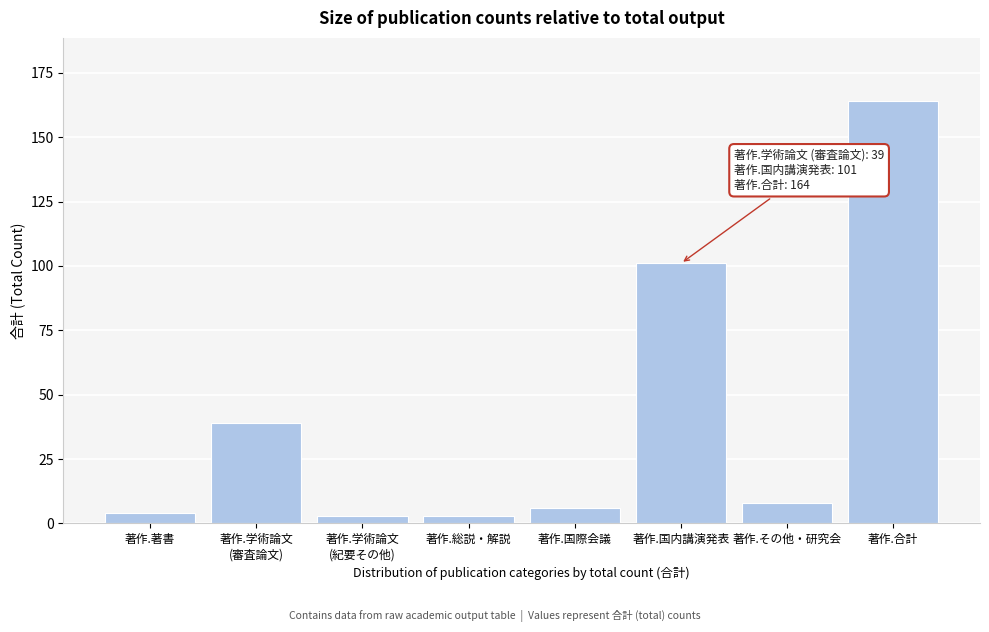

Reading left to right, transcribe all the data shown in this chart.

4	39	3	3	6	101	8	164